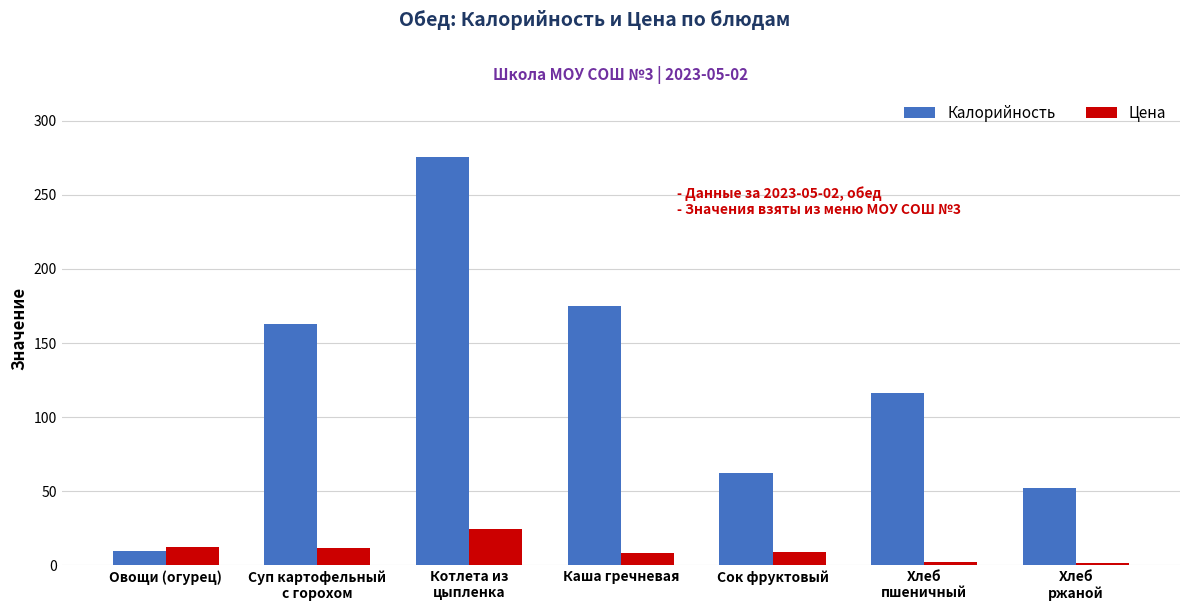

What is the highest value of the Калорийность series?

275.4